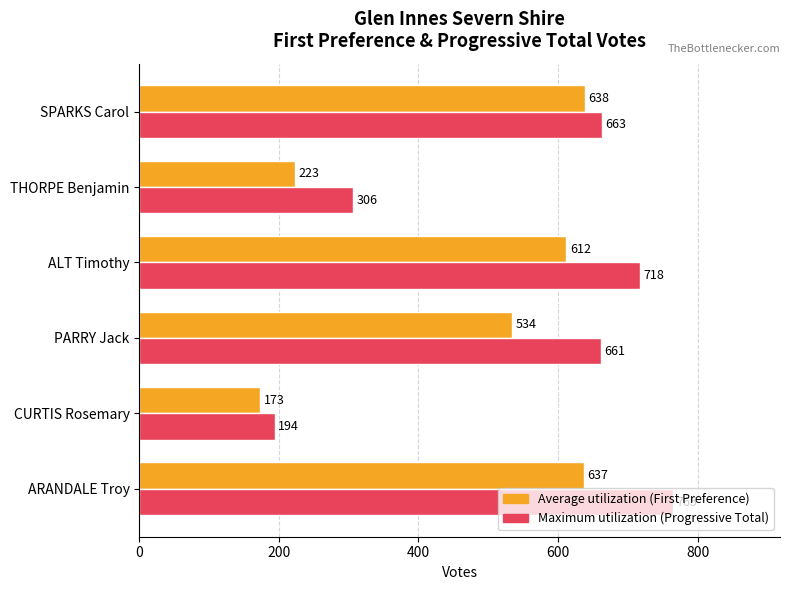

How many data points does each series have?

6